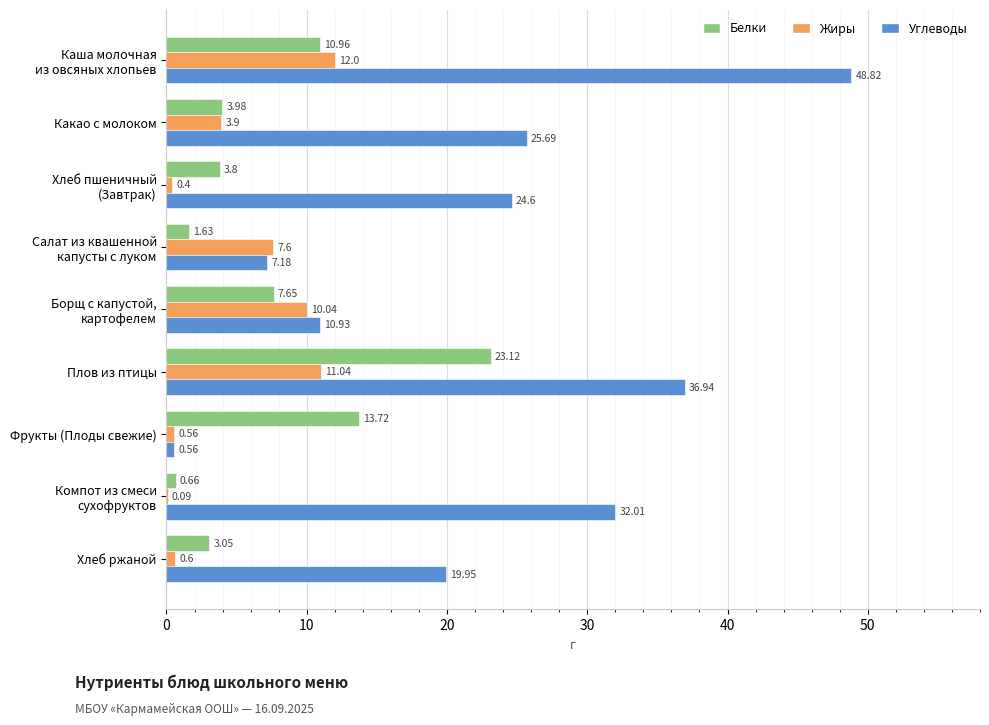

Which series changed the most between Какао с молоком and Фрукты (Плоды свежие)?

Углеводы